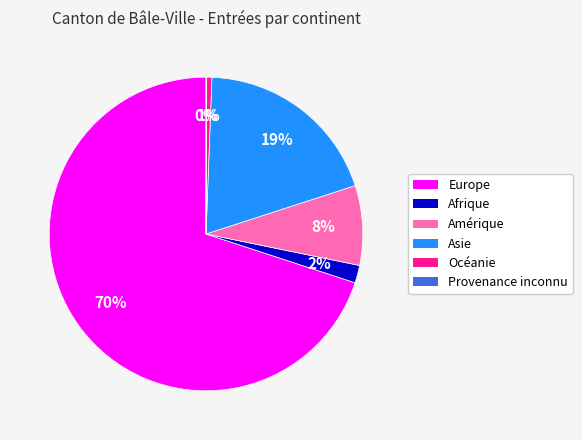

Is the sum of Amérique and Asie greater than half?

No